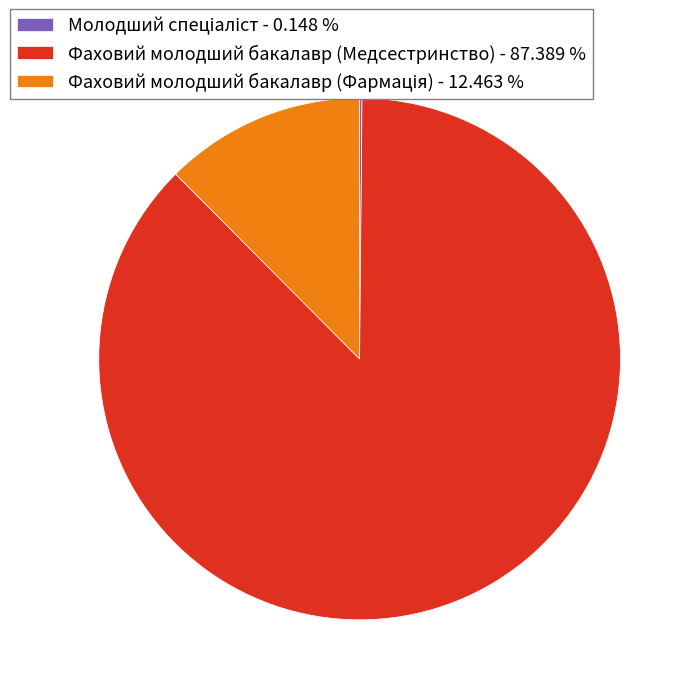

Is there any slice that represents more than half of the pie?

Yes